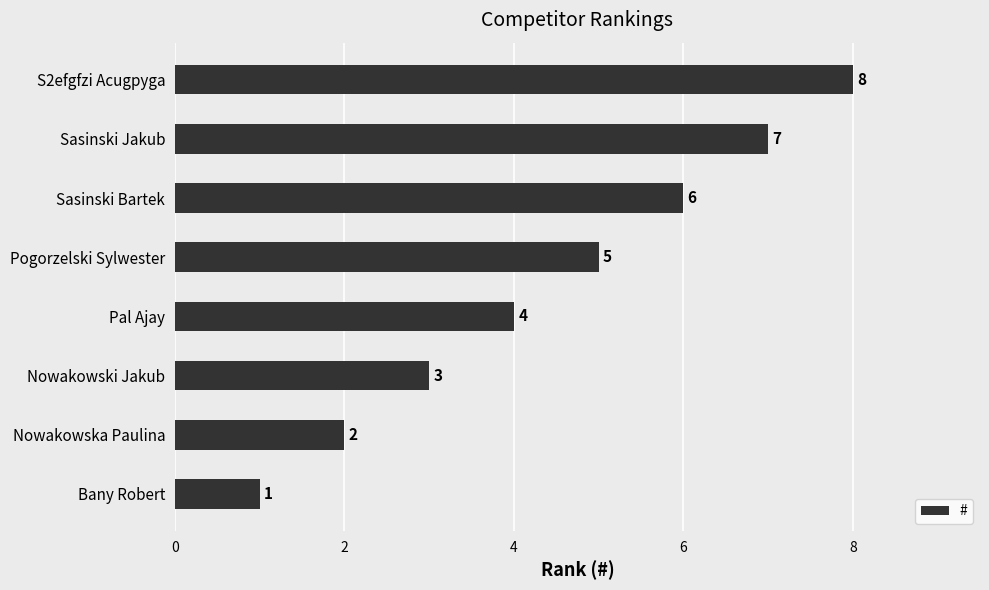

Count the number of data series in this chart.

1